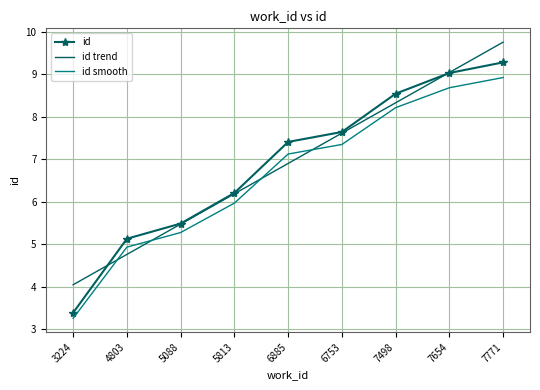

Which series changed the most between 7498 and 7771?

id trend